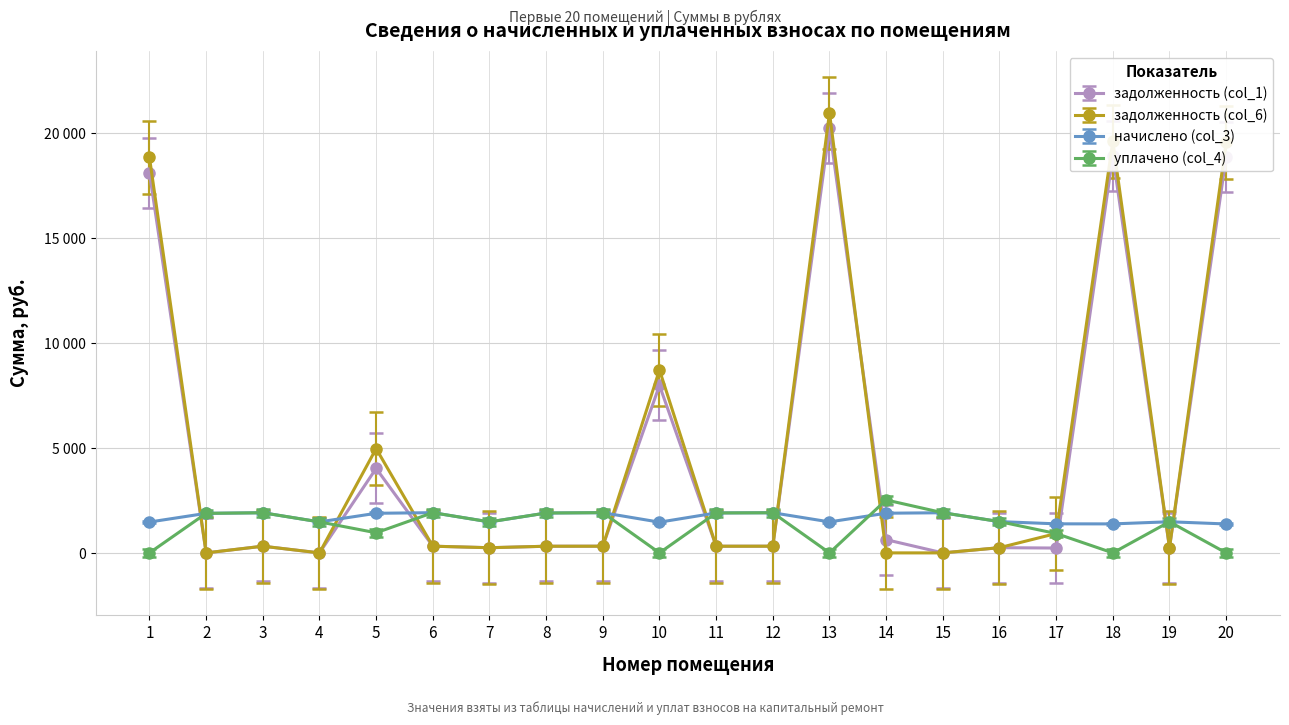

True or false: задолженность (col_1) has a value of 319.1 at 6.

True